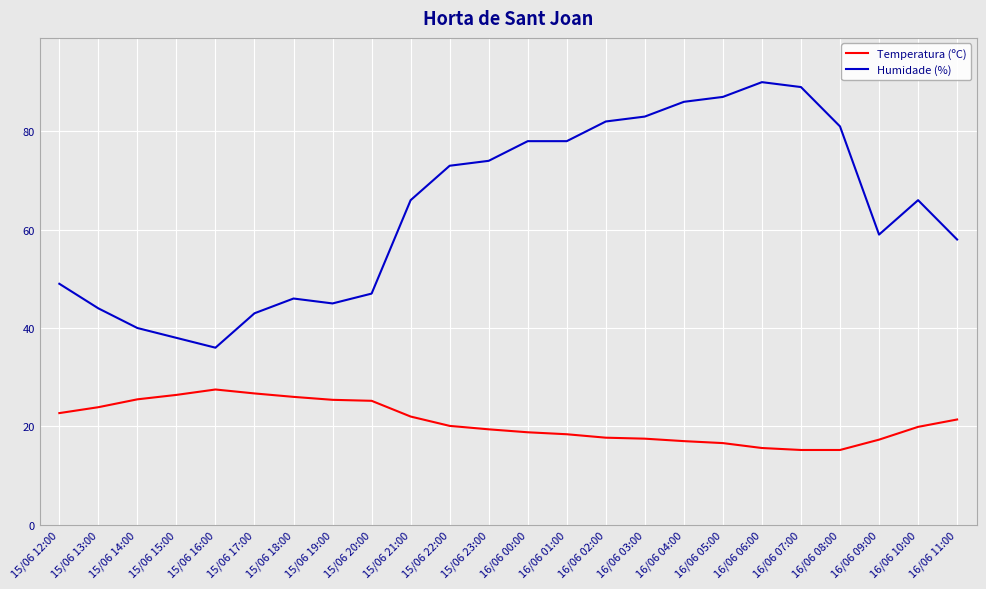

At how many categories does at least one series exceed 76?

9